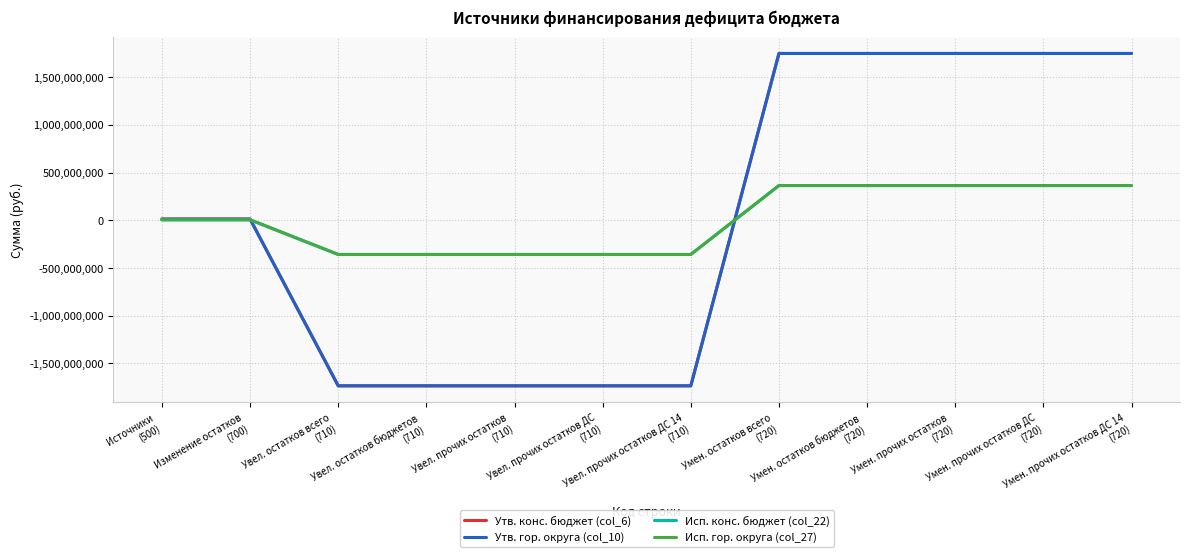

Where do Исп. гор. округа (col_27) and Утв. конс. бюджет (col_6) first cross each other?

Изменение остатков
(700) and Увел. остатков всего
(710)